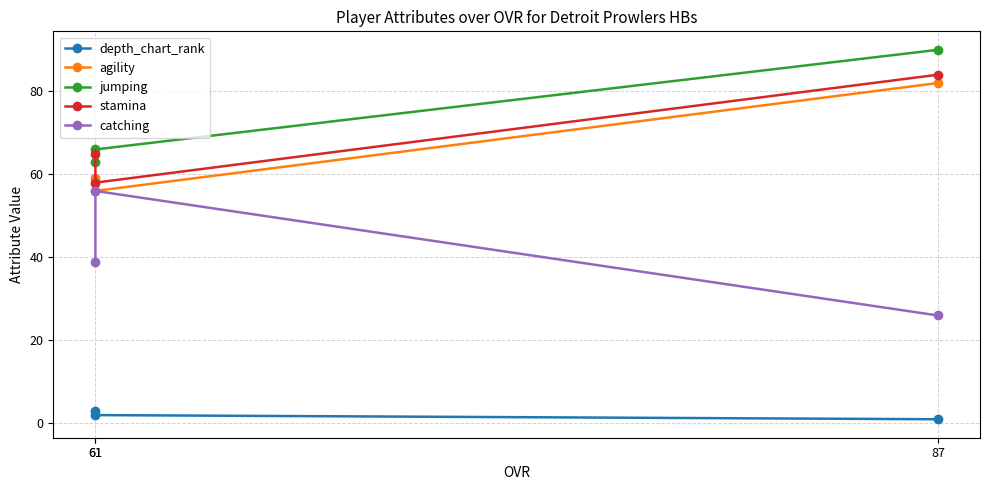

Rank the series by their maximum value, from lowest to highest.

depth_chart_rank, catching, agility, stamina, jumping